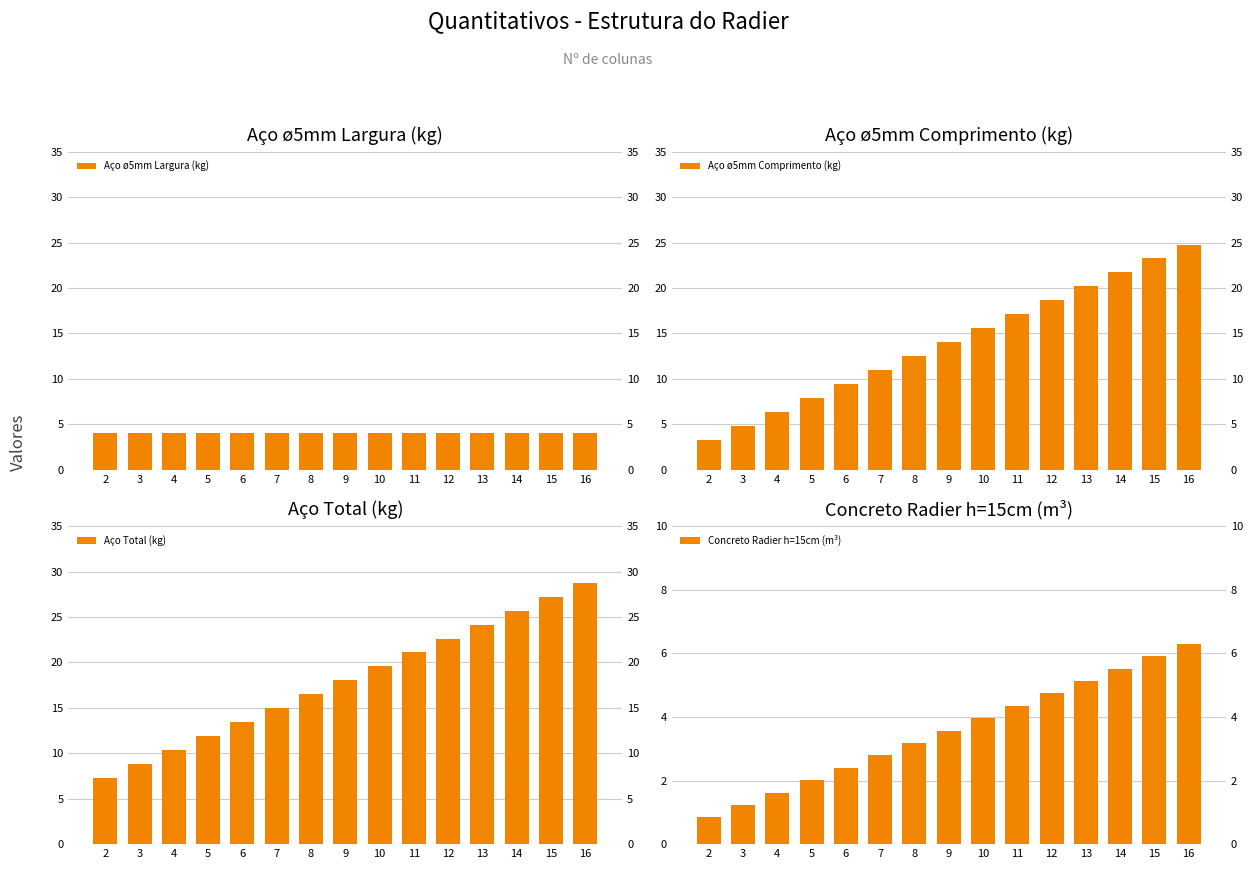

Between 5 and 10, which series saw the biggest shift?

Aço ø5mm Comprimento (kg)